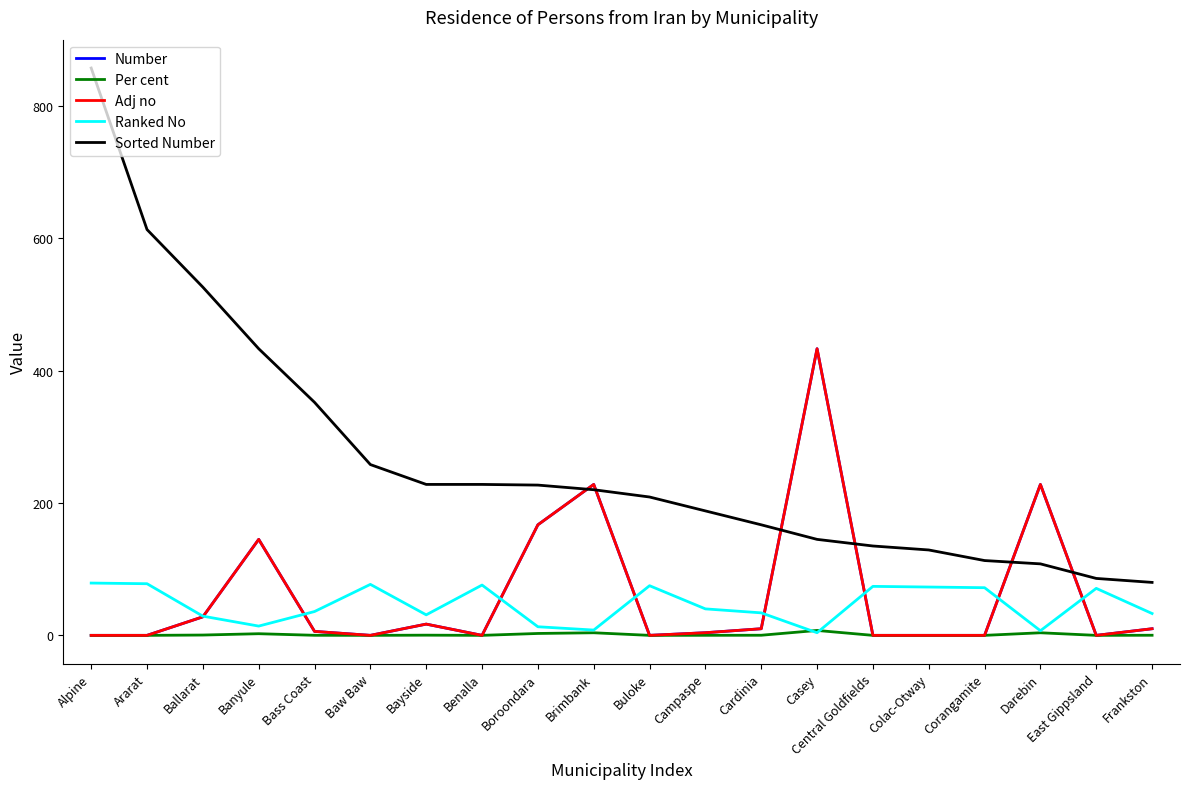

Which series has the largest range (max minus min)?

Sorted Number